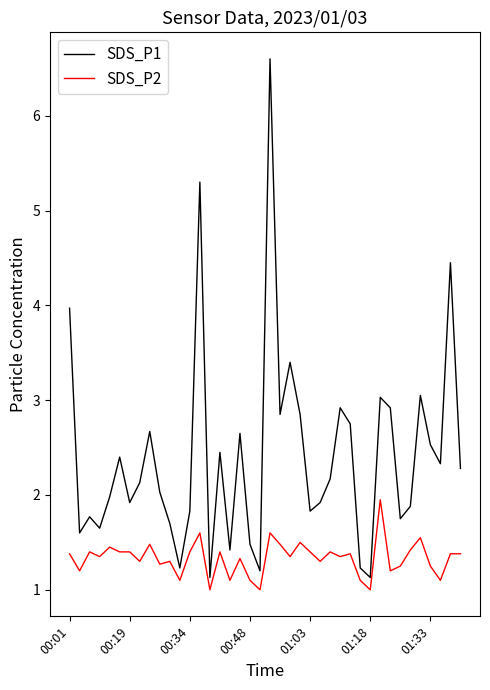

Which series has the largest total across all categories?

SDS_P1